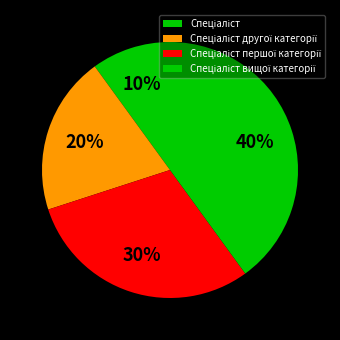

How many segments does this pie chart have?

4